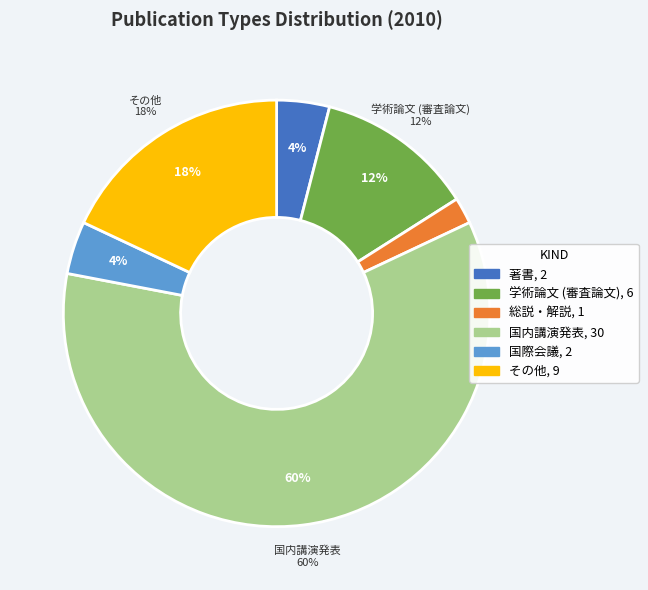

What percentage is the 学術論文 (審査論文) slice, to the nearest percent?

12%